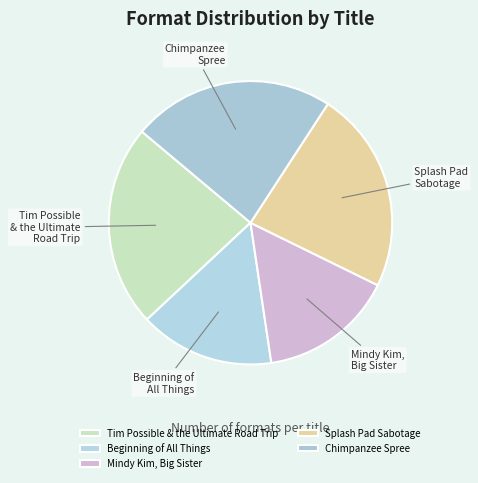

Between Chimpanzee Spree and Beginning of All Things, which is larger?

Chimpanzee Spree